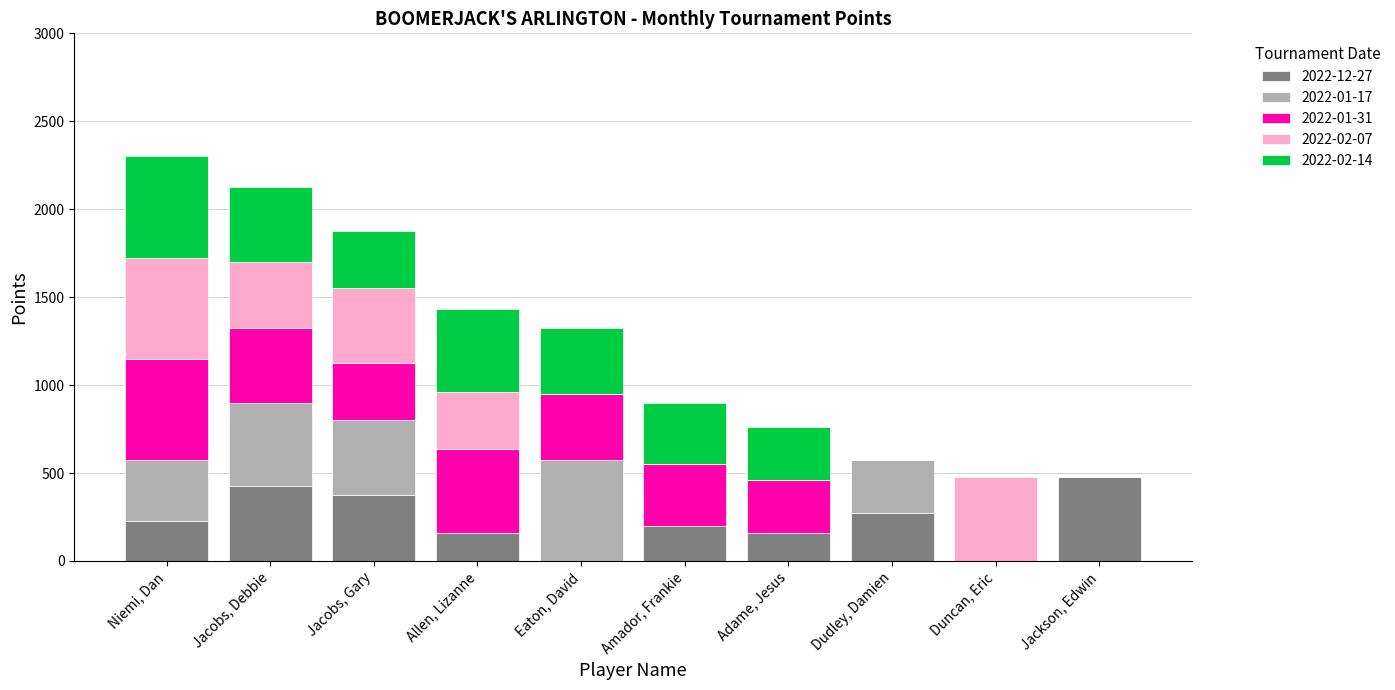

The value of 2022-12-27 at Jackson, Edwin is 648. True or false?

False